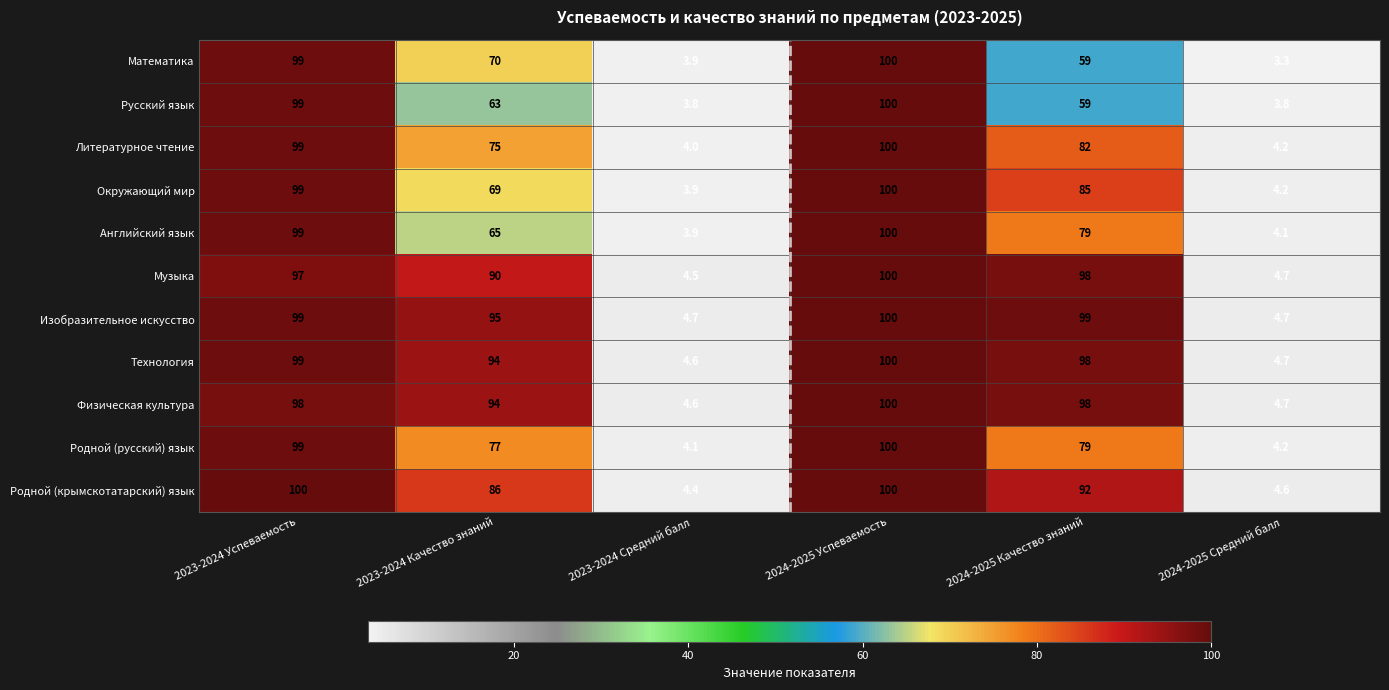

What is the total value across all series at 2023-2024 Качество знаний?

878.0